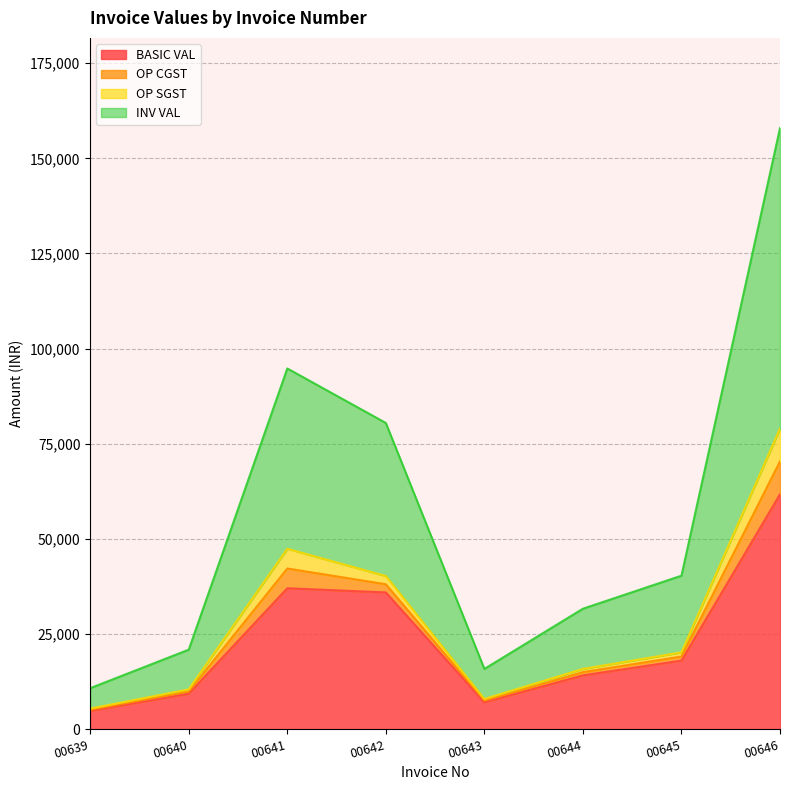

True or false: BASIC VAL and INV VAL intersect in this chart.

False